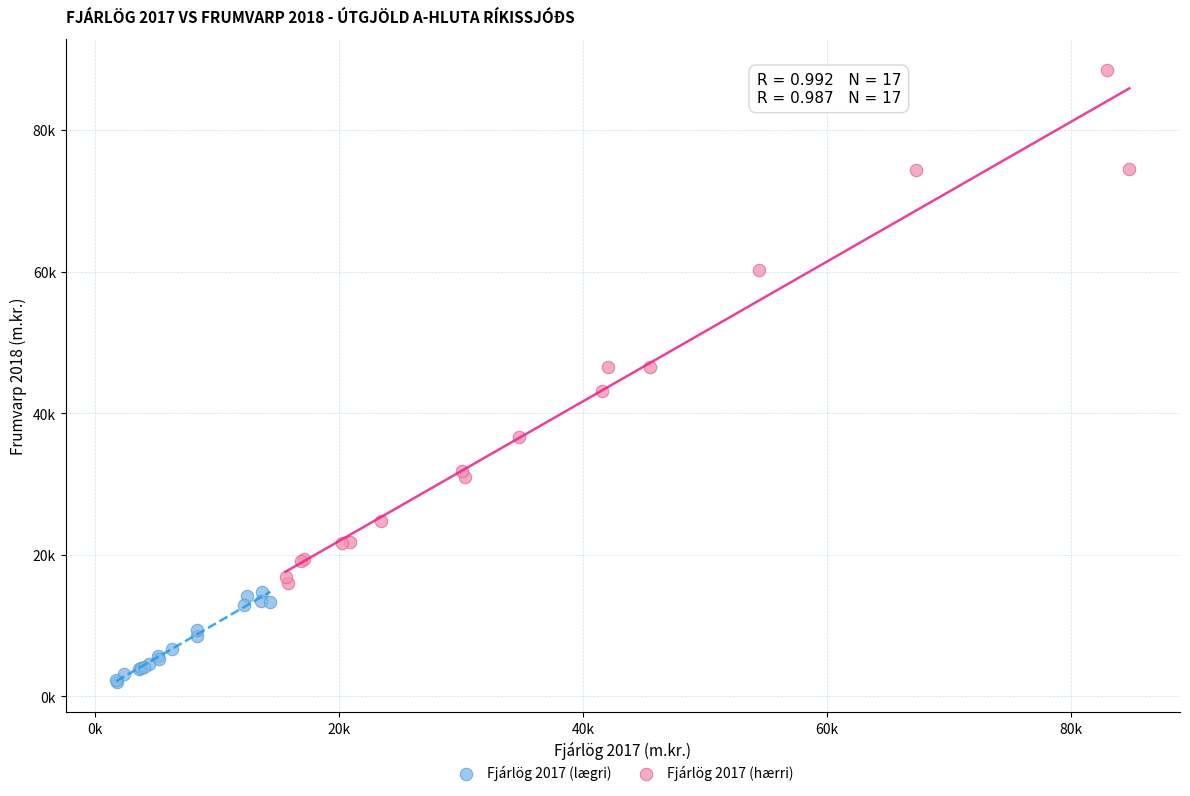

What are all the series names shown in the legend?

Fjárlög 2017 (lægri), Fjárlög 2017 (hærri)